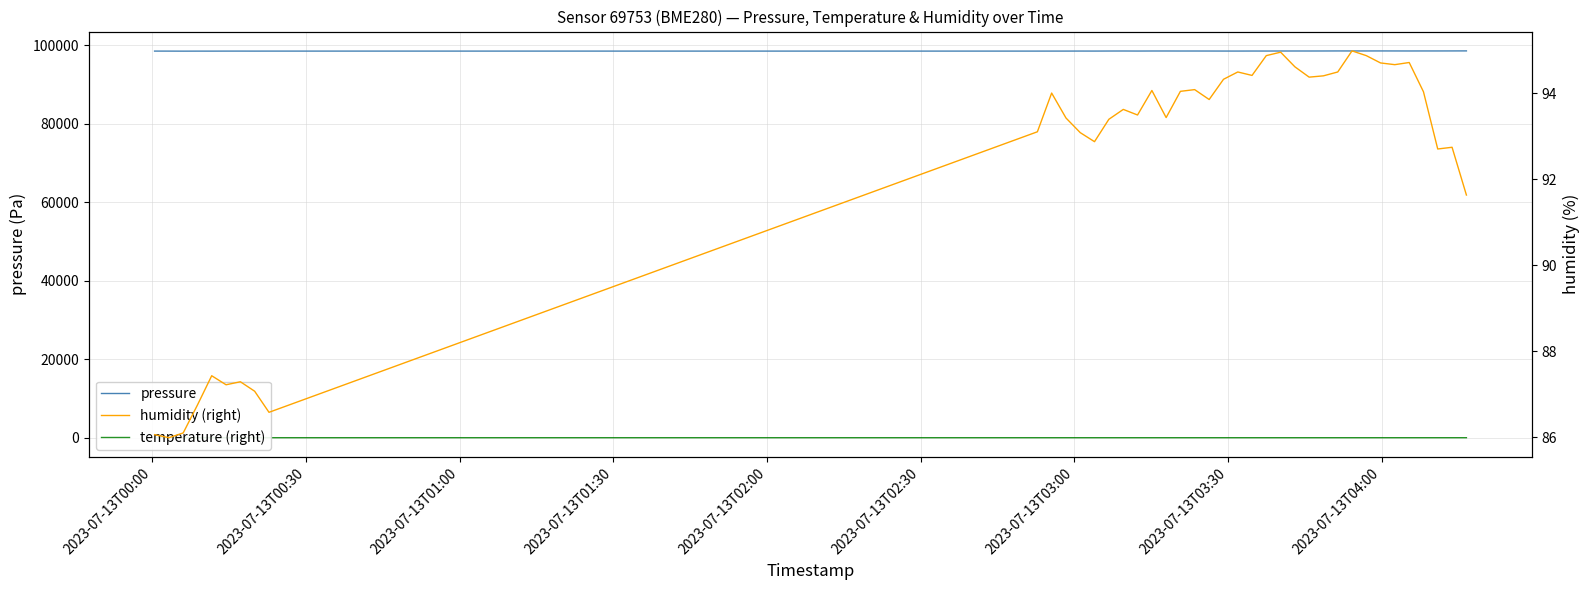

Reading right to left, transcribe all the data shown in this chart.

pressure: 98561.7	98551.6	98545.7	98545.8	98540.4	98545.8	98550.0	98545.9	98545.4	98548.6	98538.9	98533.3	98535.8	98532.3	98523.9	98526.3	98518.6	98520.2	98525.7	98530.3	98528.9	98535.6	98533.6	98523.0	98533.7	98527.2	98516.4	98520.3	98513.6	98512.2	98509.9	98510.0	98505.5	98511.1	98508.9	98502.5	98503.9	98496.9	98506.7	98510.8
temperature (right): 11.6	11.5	11.5	11.4	11.3	11.1	11.1	11.1	11.1	11.1	11.2	11.2	11.2	11.2	11.2	11.3	11.3	11.3	11.4	11.3	11.3	11.5	11.4	11.4	11.4	11.5	11.6	11.6	11.6	11.5	11.5	12.3	12.2	12.2	12.2	12.2	12.2	12.3	12.4	12.4
humidity (right): 91.6	92.7	92.7	94.0	94.7	94.7	94.7	94.9	95.0	94.5	94.4	94.4	94.6	95.0	94.9	94.4	94.5	94.3	93.8	94.1	94.0	93.4	94.1	93.5	93.6	93.4	92.9	93.1	93.4	94.0	93.1	86.6	87.1	87.3	87.2	87.4	86.8	86.1	86.0	86.1